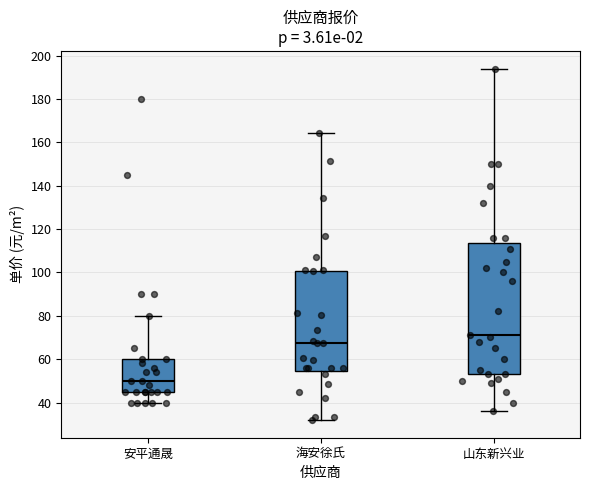

Reading left to right, transcribe this box plot: for each box, give where its median line is, the range the box spans, and where its two whiskers end, as read against the y-axis. The values are not printed on the chart, so give them approximately, as read against the axis.

安平通晟: median 50, box 46 to 60, whiskers 40 to 80
海安徐氏: median 68, box 54 to 100, whiskers 32 to 164
山东新兴业: median 72, box 54 to 114, whiskers 36 to 194